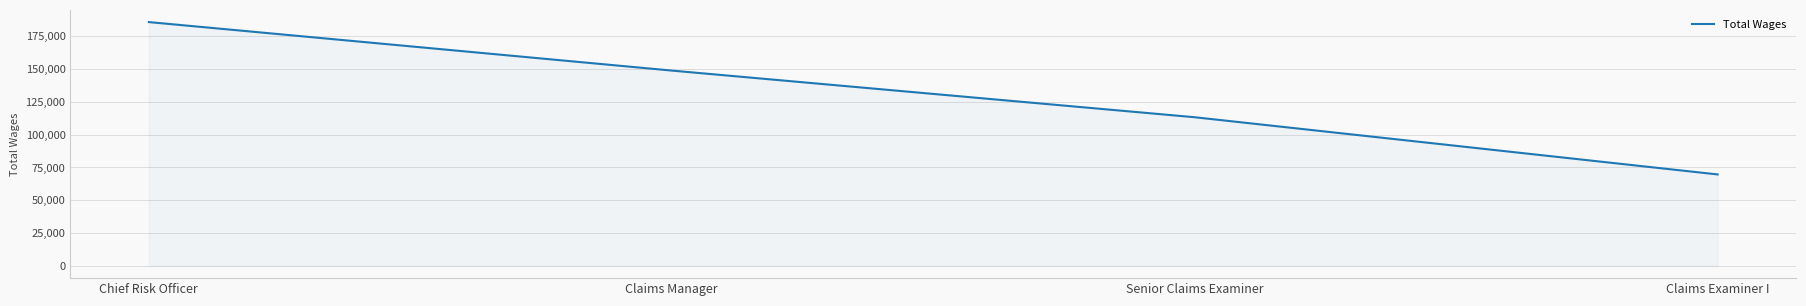

How many values are between 113266 and 185757?

3